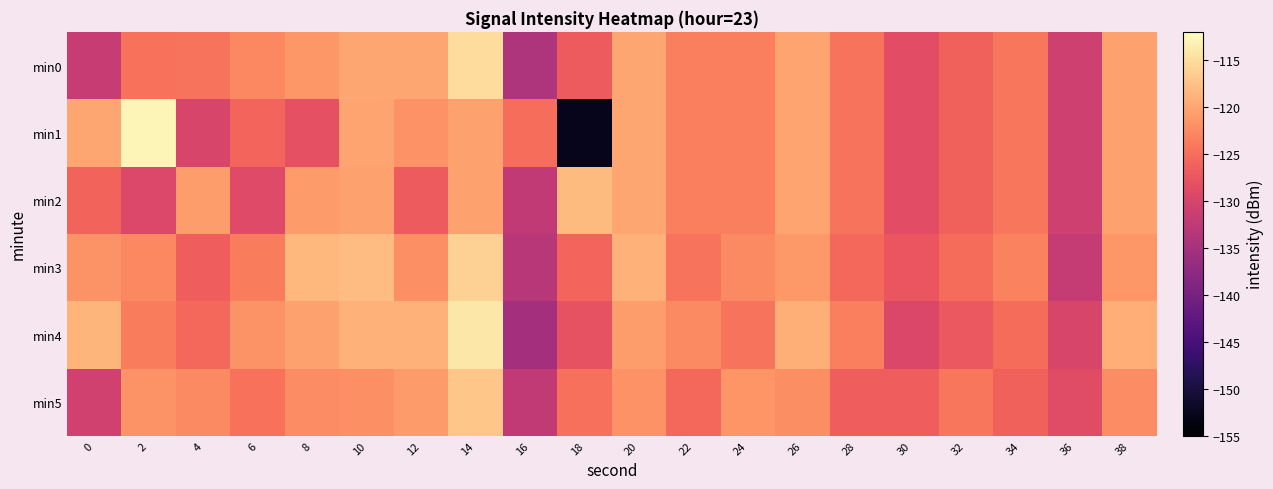

Reading left to right, transcribe all the data shown in this chart.

min0: 0=-131.7	2=-124.7	4=-124.6	6=-122.7	8=-121.4	10=-120.0	12=-120.0	14=-115.1	16=-134.3	18=-126.9	20=-119.9	22=-123.5	24=-123.5	26=-120.1	28=-124.6	30=-128.6	32=-126.2	34=-124.2	36=-130.8	38=-120.3
min1: 0=-120.0	2=-112.8	4=-129.9	6=-125.8	8=-128.1	10=-120.1	12=-121.9	14=-120.4	16=-125.0	18=-152.8	20=-119.9	22=-123.5	24=-123.5	26=-120.1	28=-124.6	30=-128.6	32=-126.2	34=-124.2	36=-130.8	38=-120.3
min2: 0=-126.0	2=-129.5	4=-120.7	6=-129.0	8=-121.0	10=-120.4	12=-126.9	14=-120.5	16=-132.2	18=-118.2	20=-119.9	22=-123.5	24=-123.5	26=-120.1	28=-124.6	30=-128.6	32=-126.2	34=-124.2	36=-130.8	38=-120.3
min3: 0=-121.7	2=-122.7	4=-126.6	6=-123.7	8=-118.4	10=-118.0	12=-122.0	14=-116.1	16=-133.3	18=-125.9	20=-118.9	22=-124.5	24=-122.5	26=-121.1	28=-125.6	30=-127.6	32=-125.2	34=-123.2	36=-131.8	38=-121.3
min4: 0=-118.7	2=-123.7	4=-125.6	6=-121.7	8=-120.4	10=-119.0	12=-119.0	14=-114.1	16=-135.3	18=-127.9	20=-120.9	22=-122.5	24=-124.5	26=-119.1	28=-123.6	30=-129.6	32=-127.2	34=-125.2	36=-129.8	38=-119.3
min5: 0=-130.7	2=-121.7	4=-122.6	6=-124.7	8=-122.4	10=-122.0	12=-121.0	14=-117.1	16=-132.3	18=-124.9	20=-121.9	22=-125.5	24=-121.5	26=-122.1	28=-126.6	30=-126.6	32=-124.2	34=-126.2	36=-128.8	38=-122.3